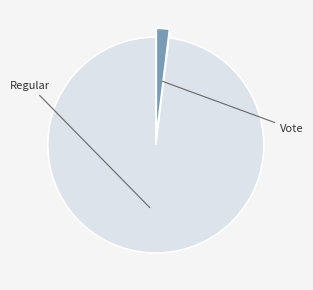

Is there any slice that represents more than half of the pie?

Yes